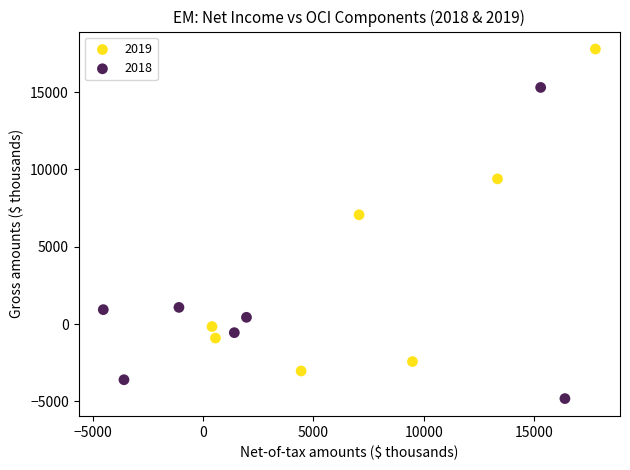

Which series reaches the minimum Y coordinate?

2018